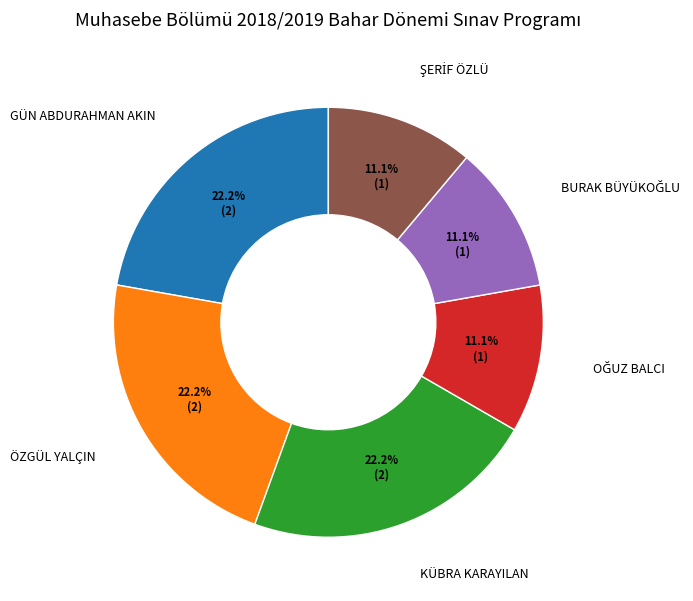

Is ÖZGÜL YALÇIN the majority of the pie?

No